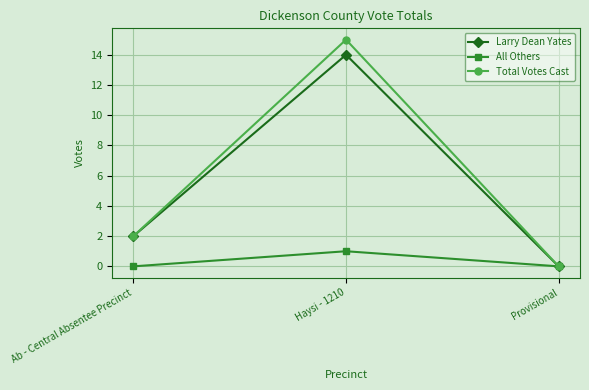

What is the highest value of the Larry Dean Yates series?

14